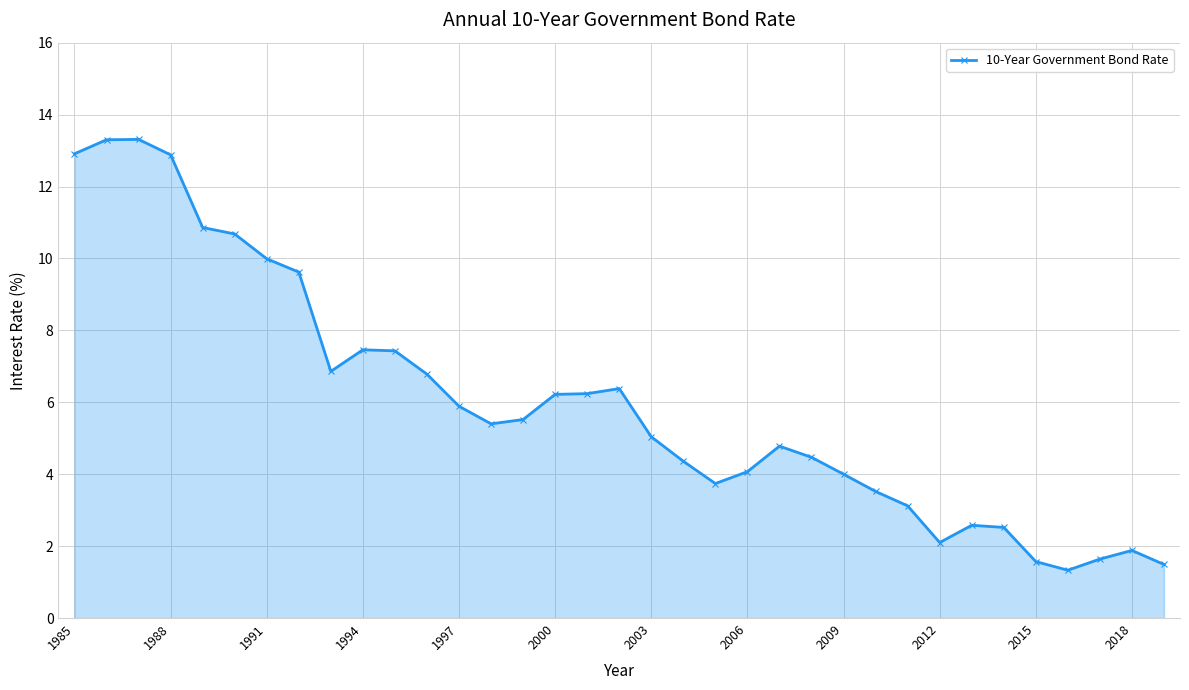

What is the greatest value displayed?

13.3